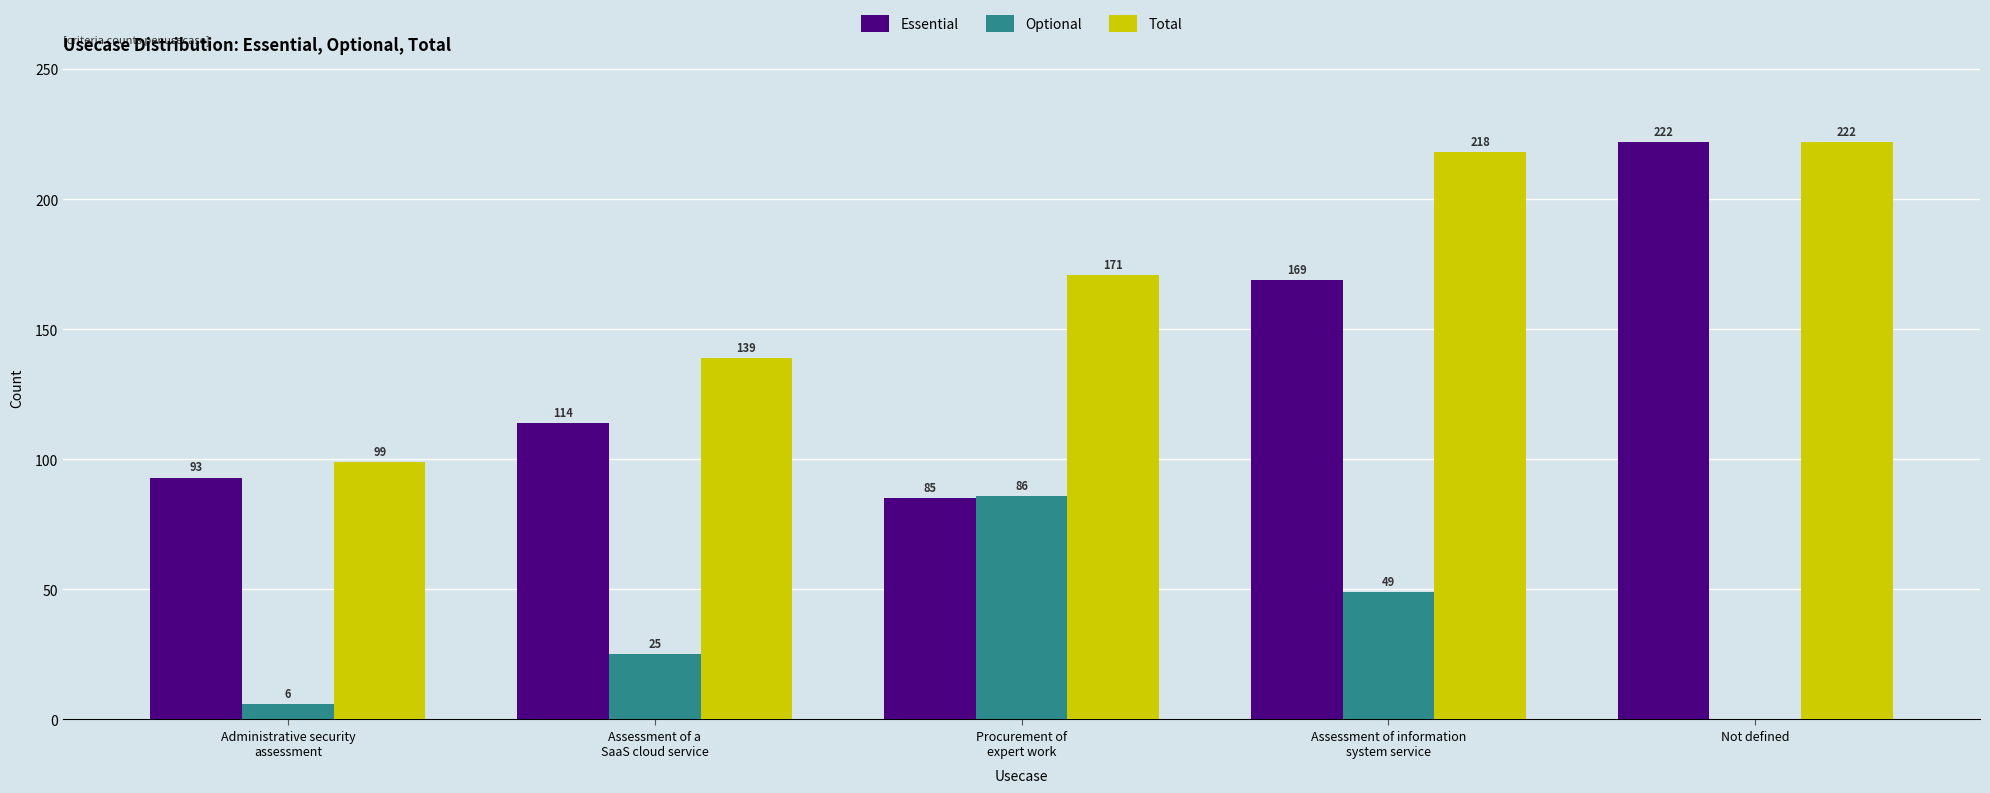

How many groups of bars are there?

5